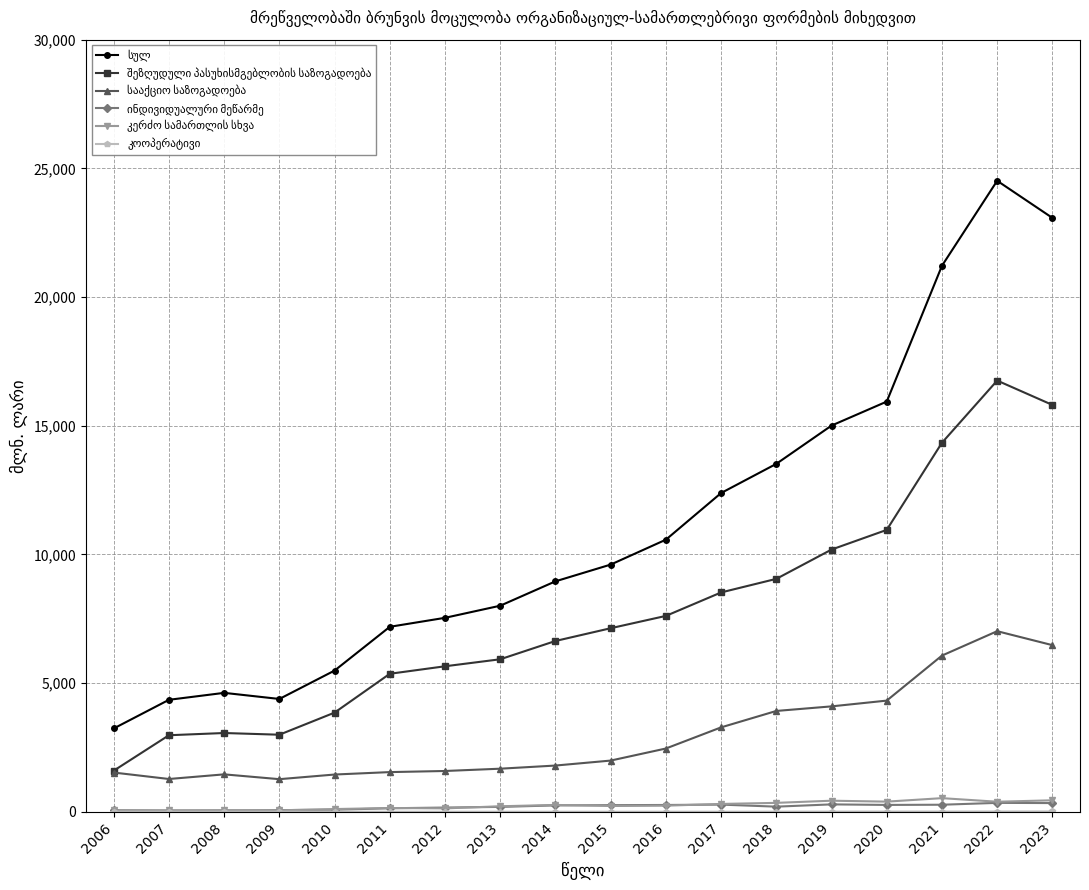

True or false: კერძო სამართლის სხვა has more than 1 interior local peaks.

True